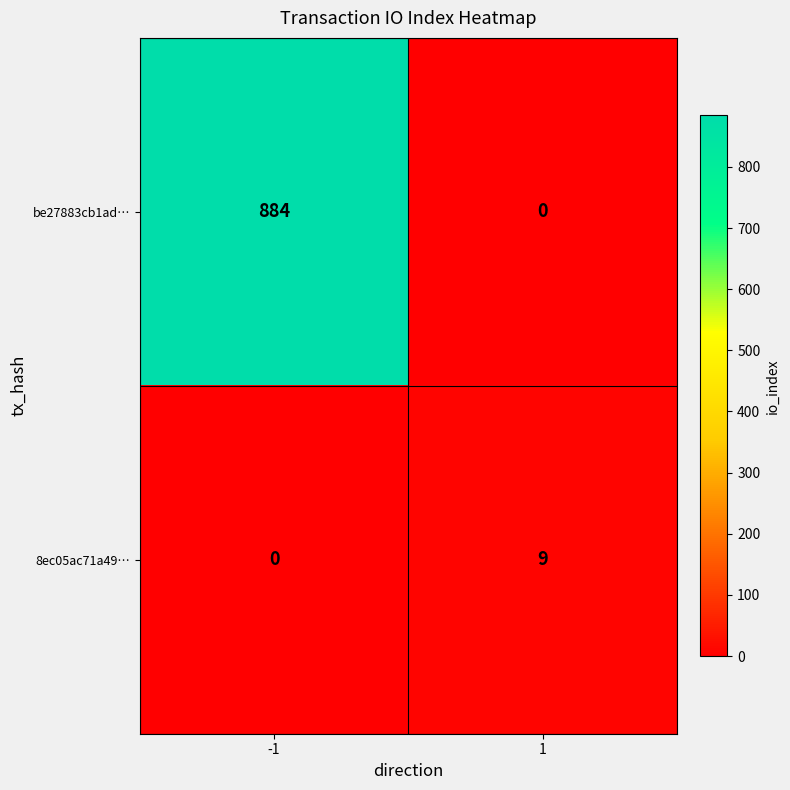

What is the total value across all series at -1?

884